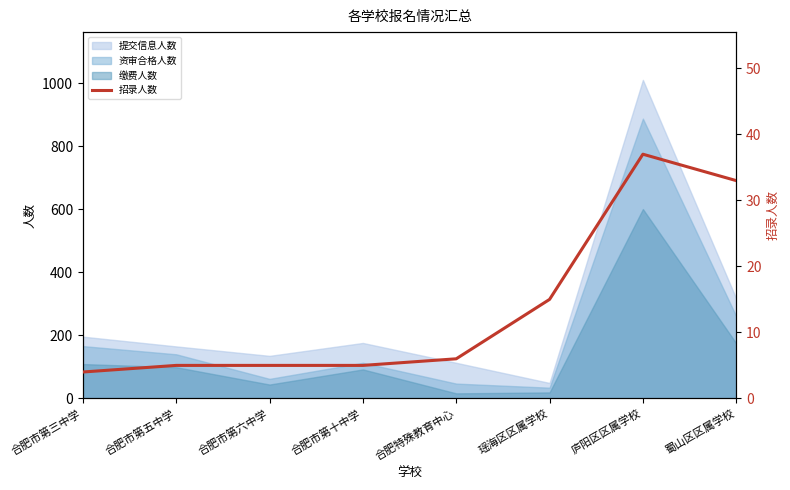

Reading right to left, transcribe all the data shown in this chart.

33	37	15	6	5	5	5	4